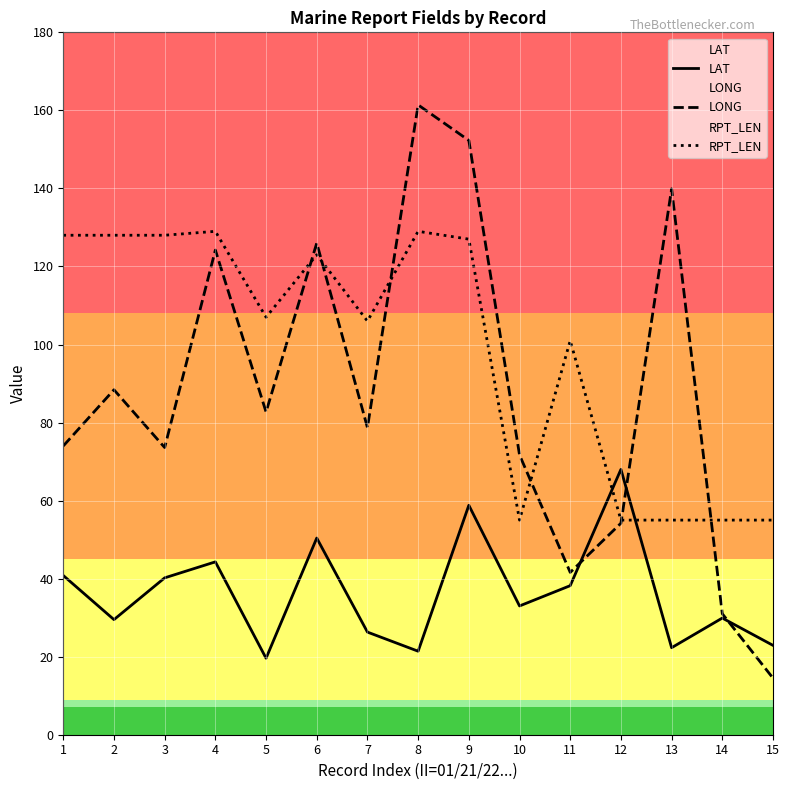

Where is the first local minimum for LAT?

2